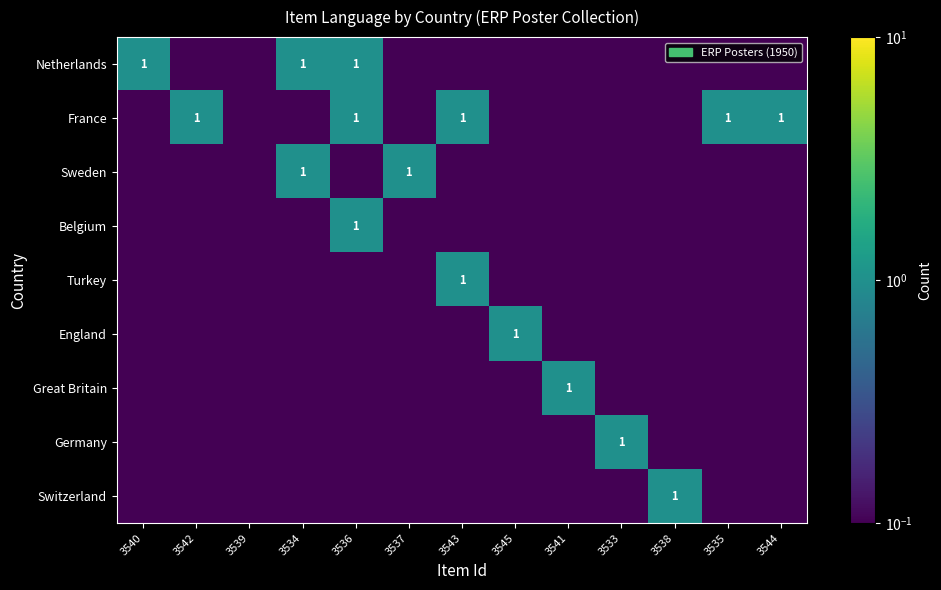

What is the maximum value for Netherlands?

1.0